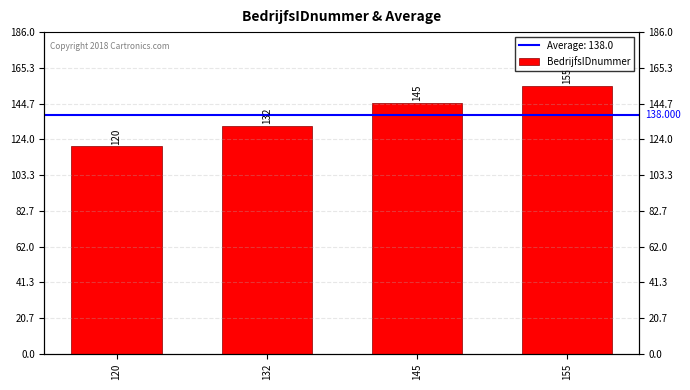

How many bars are there in total?

4